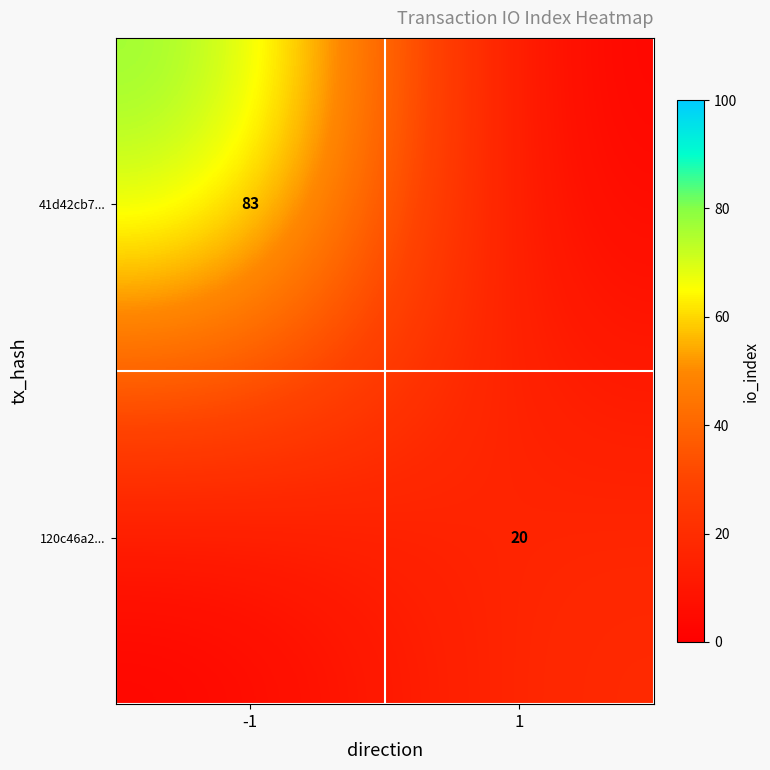

The value of 120c46a2... at 1 is 5. True or false?

False